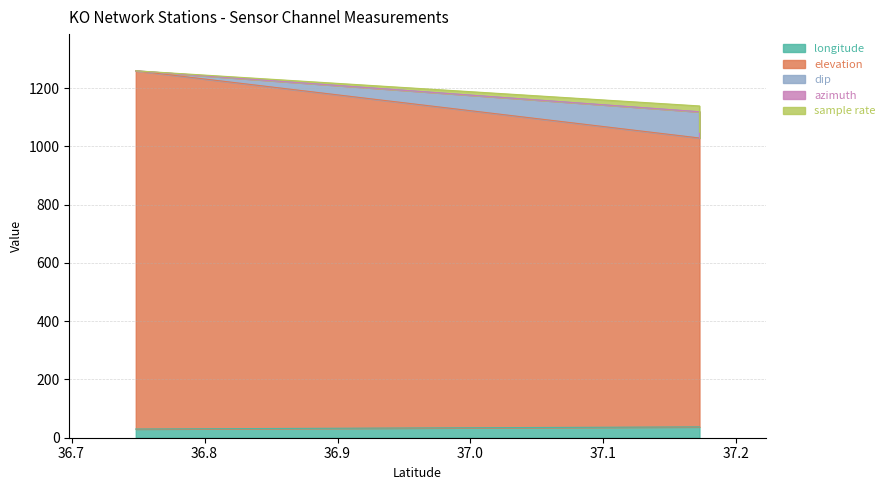

Between 36.7483 and 37.1722, which is larger?

37.1722